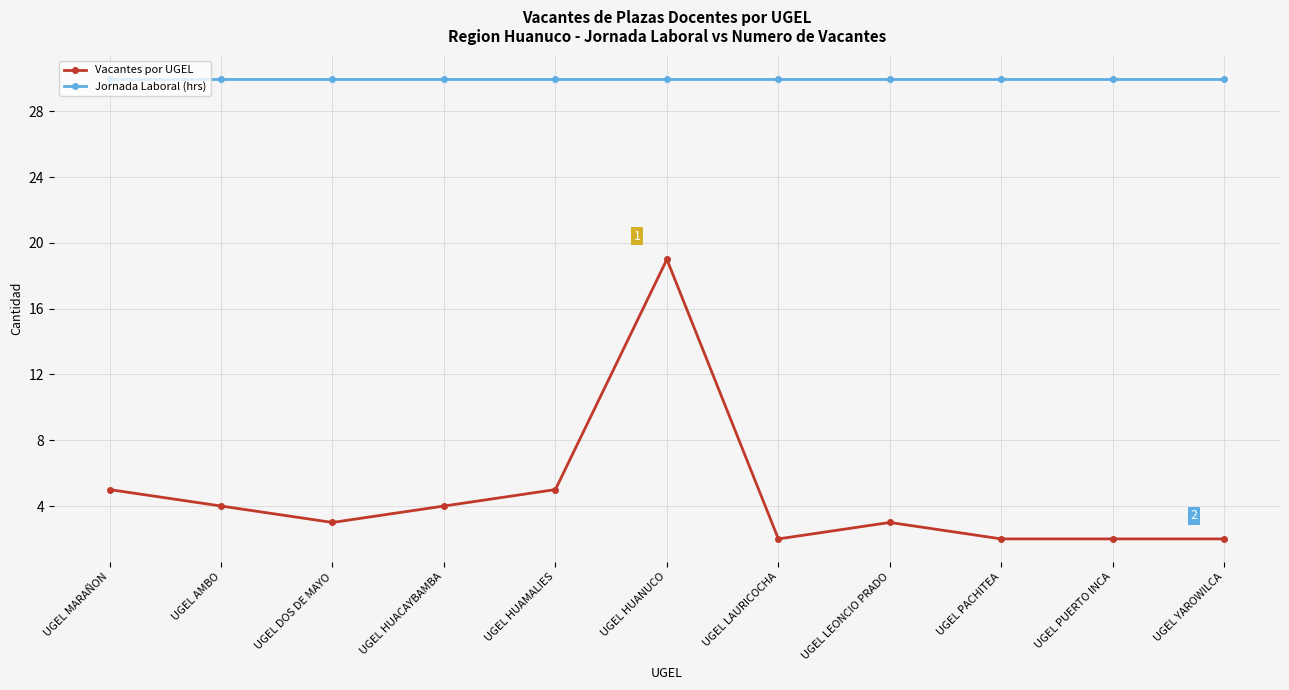

What is the sum of all Jornada Laboral (hrs) values?

330